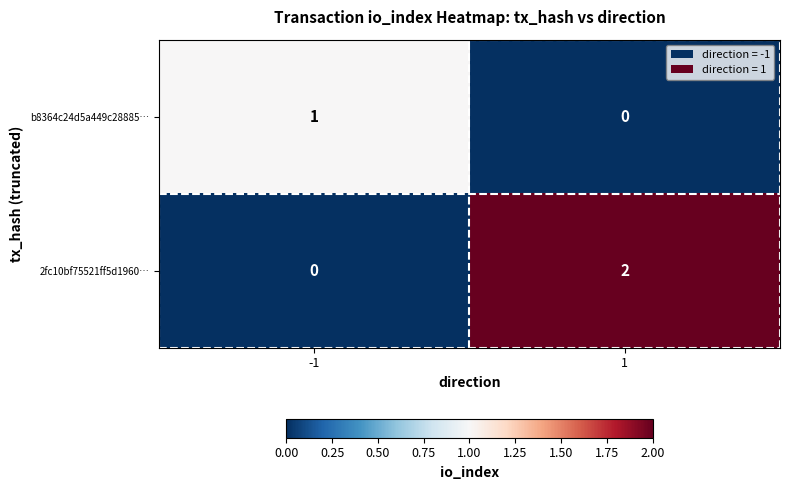

List the series in order of their peak value, lowest first.

b8364c24d5a449c28885…, 2fc10bf75521ff5d1960…